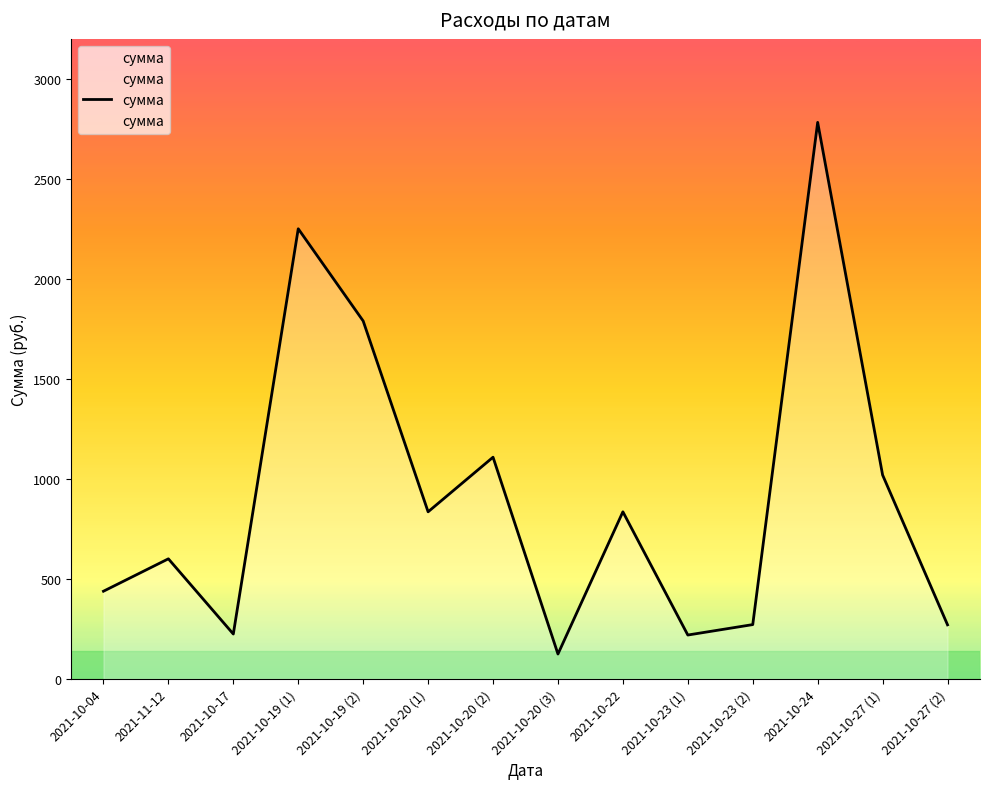

At which label does the data first exceed 835?

2021-10-19 (1)